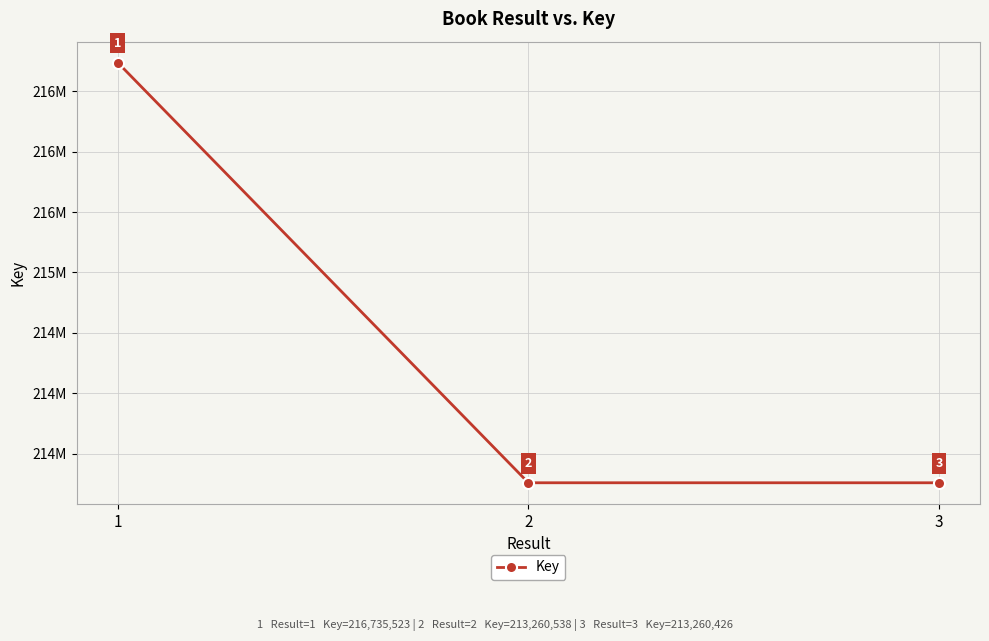

Is it true that the value at 1 is 386122066?

False